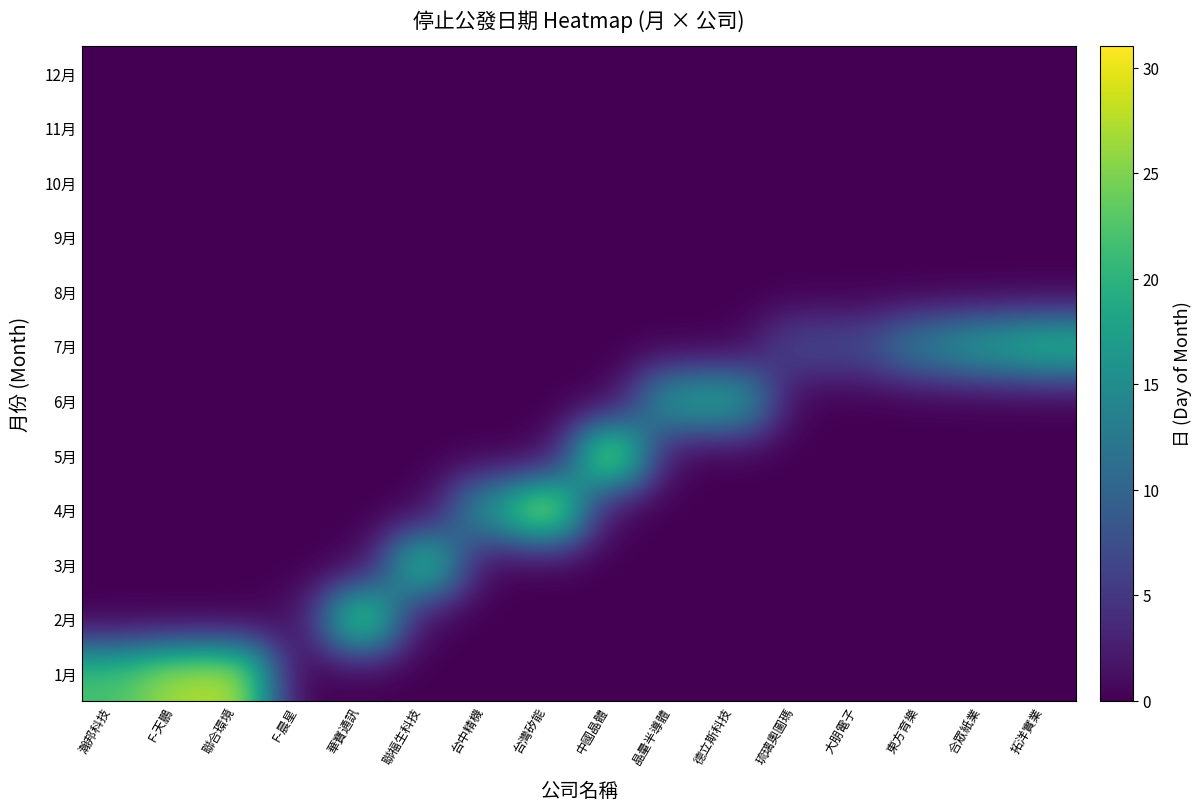

Rank the series at 德立斯科技 from highest to lowest value.

6月, 1月, 2月, 3月, 4月, 5月, 7月, 8月, 9月, 10月, 11月, 12月